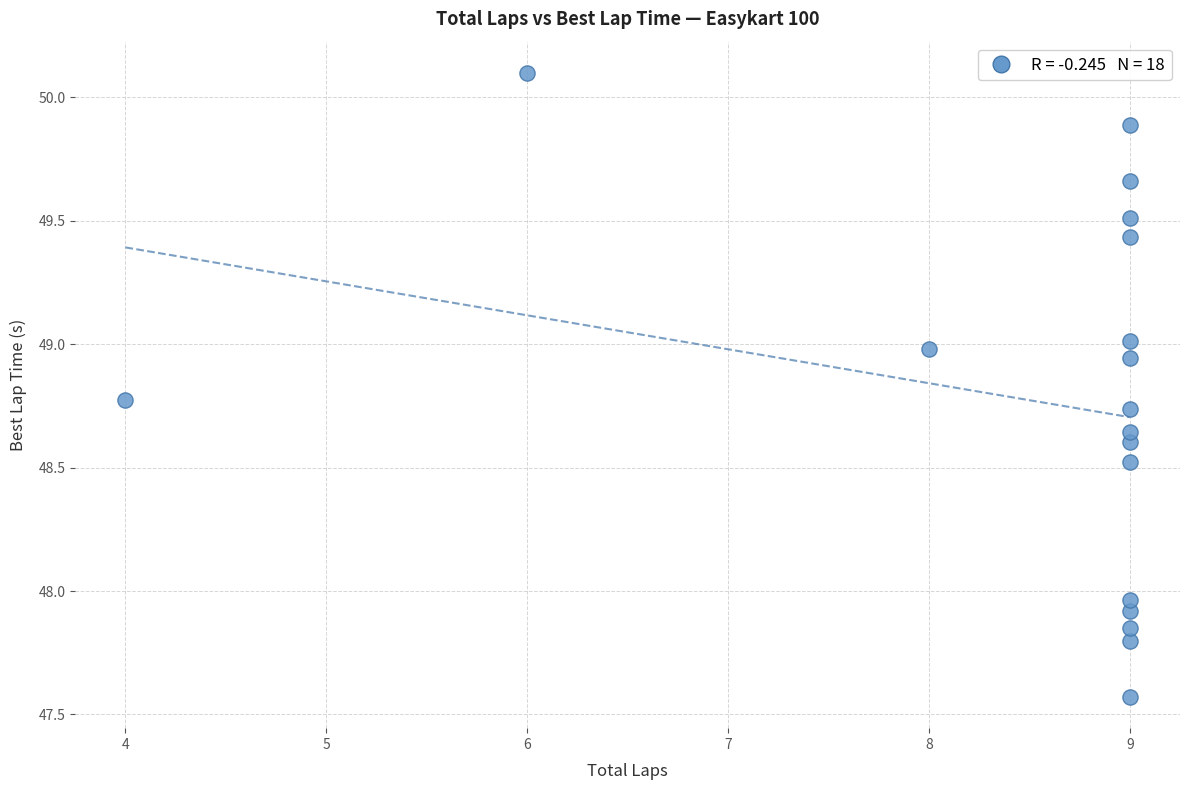

What is the range of Y values (max minus min)?

2.5